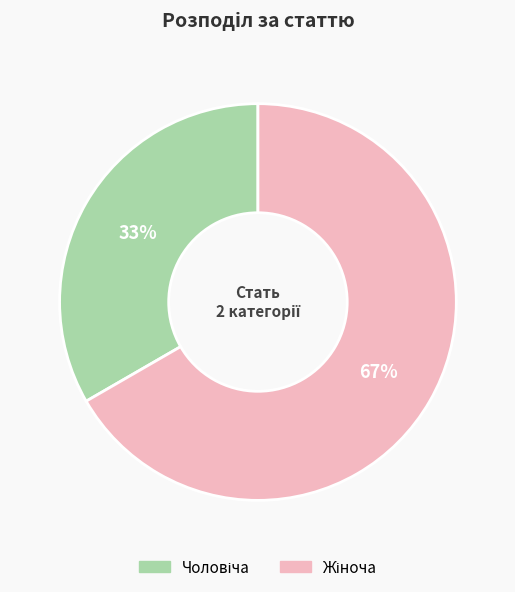

Is there any slice that represents more than half of the pie?

Yes